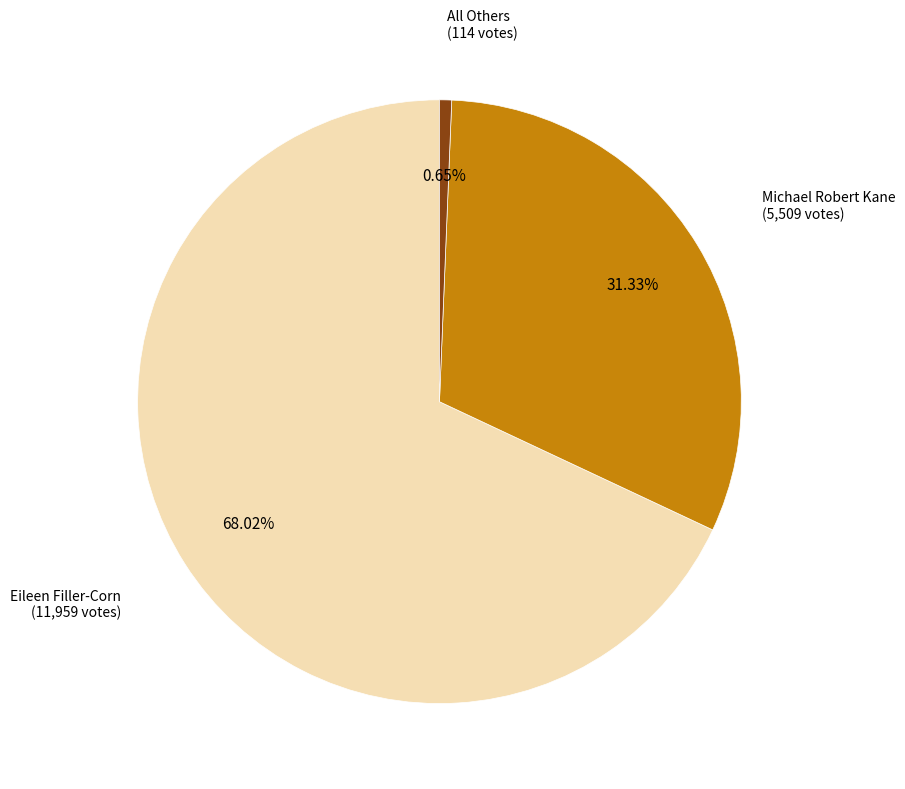

Does any single category account for the majority?

Yes